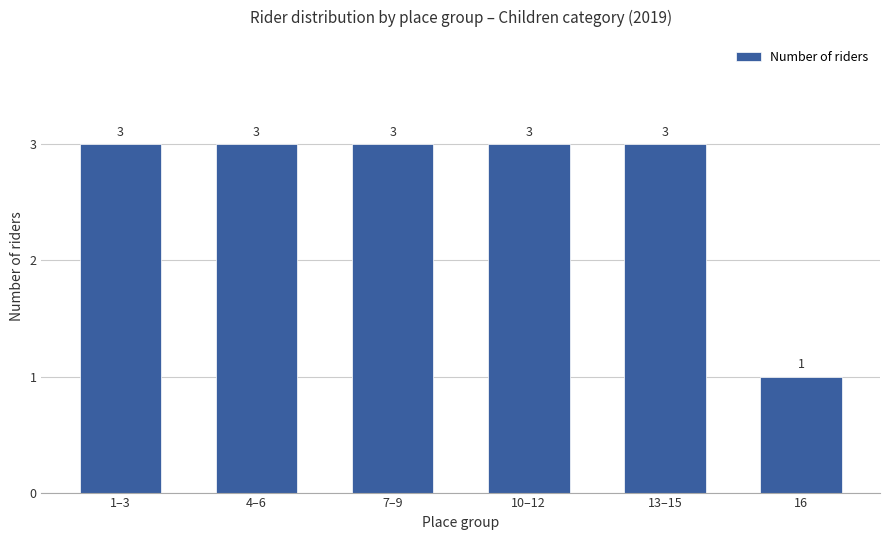

What is the average value?

3